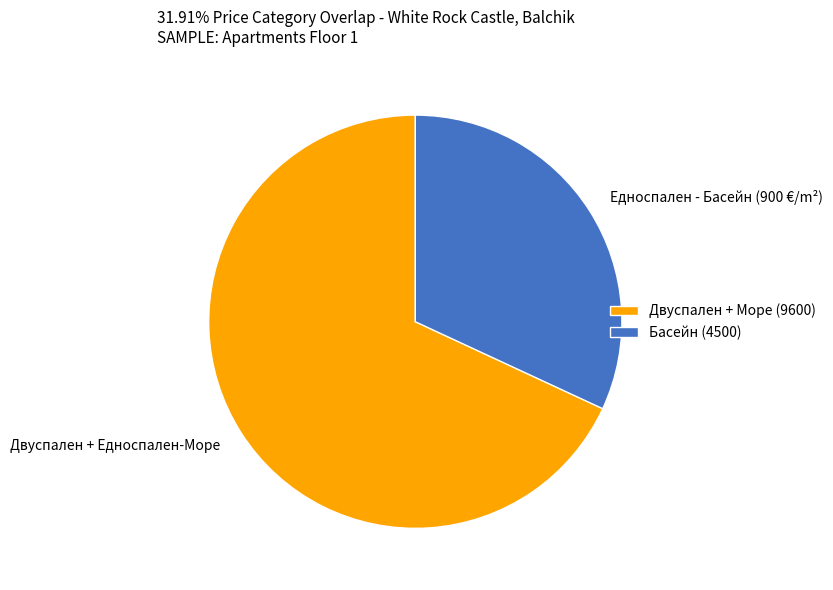

Combined, do Едноспален - Басейн and Двуспален + Едноспален-Море account for over 50%?

Yes